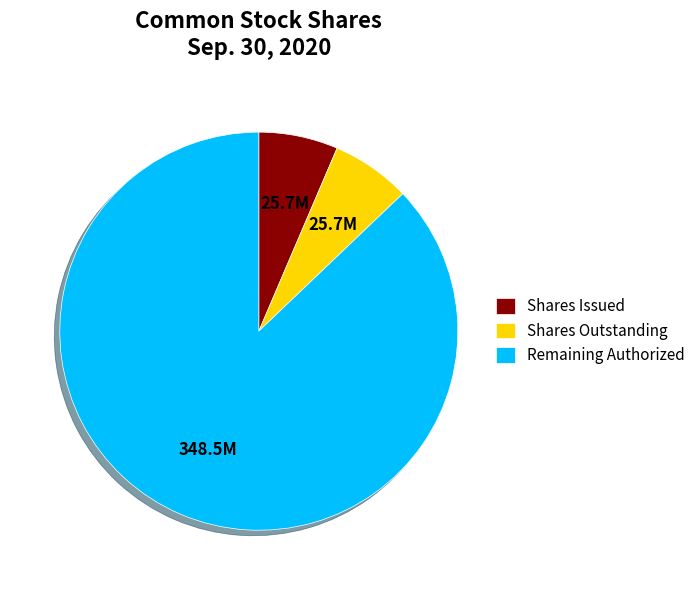

Which category has the biggest portion of the pie?

Remaining Authorized